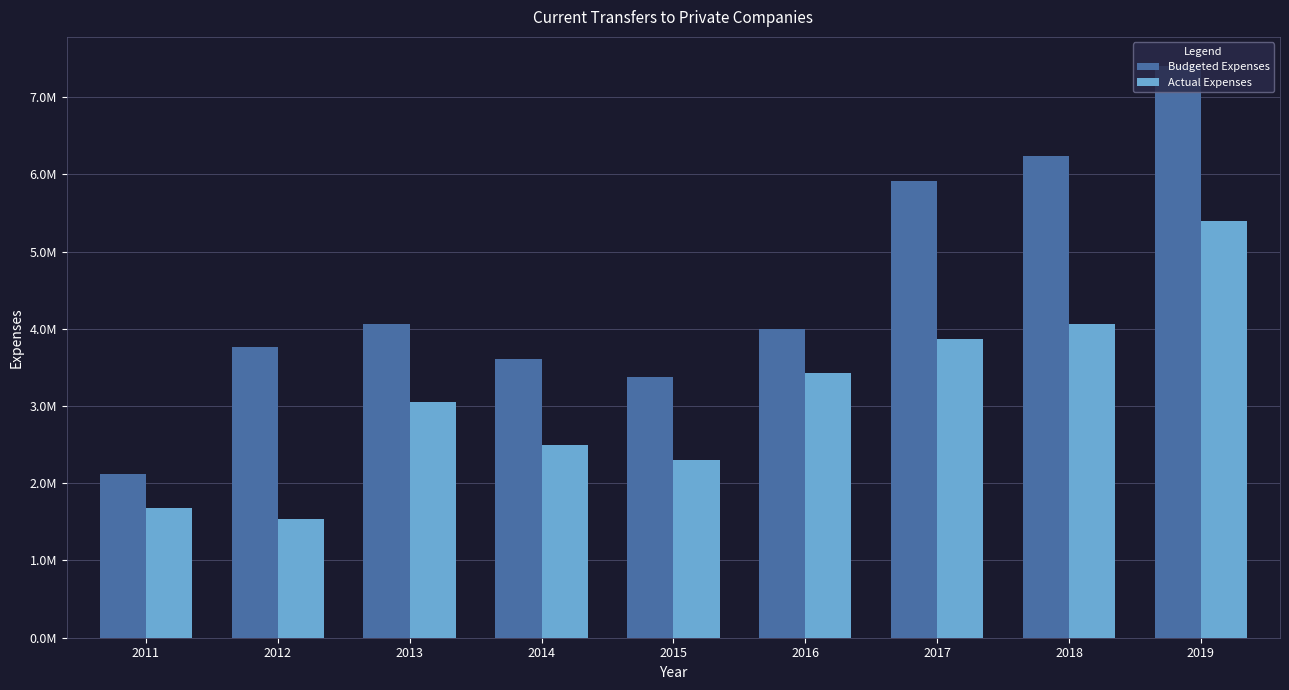

Does the chart contain any negative values?

No